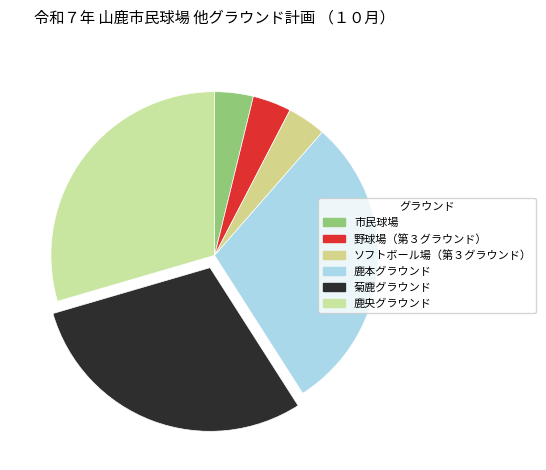

How many slices are in this pie chart?

6